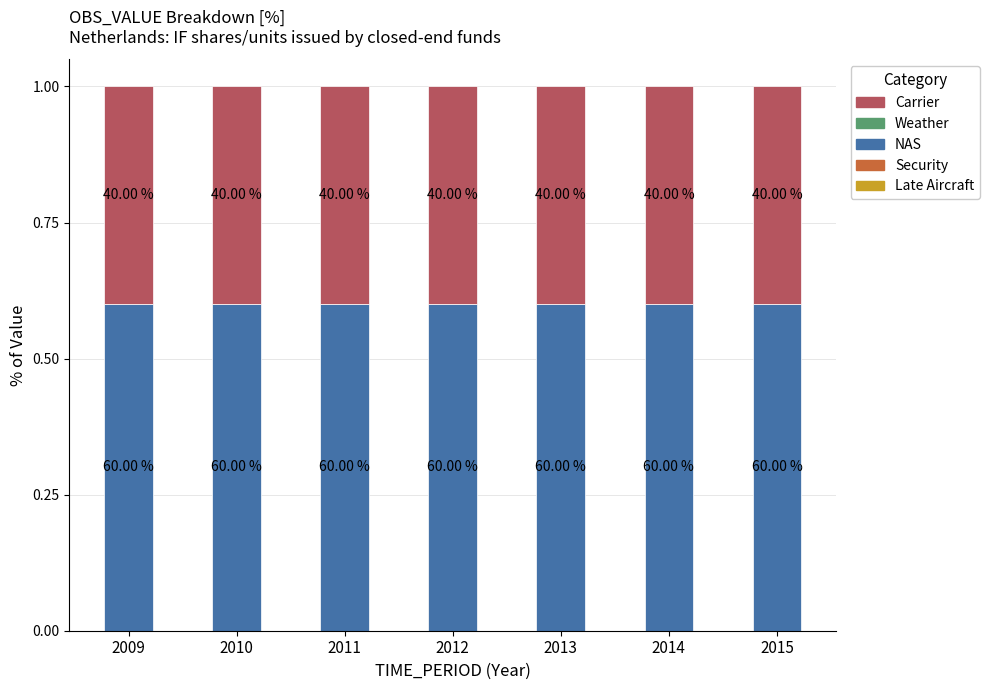

Are the bars horizontal?

No